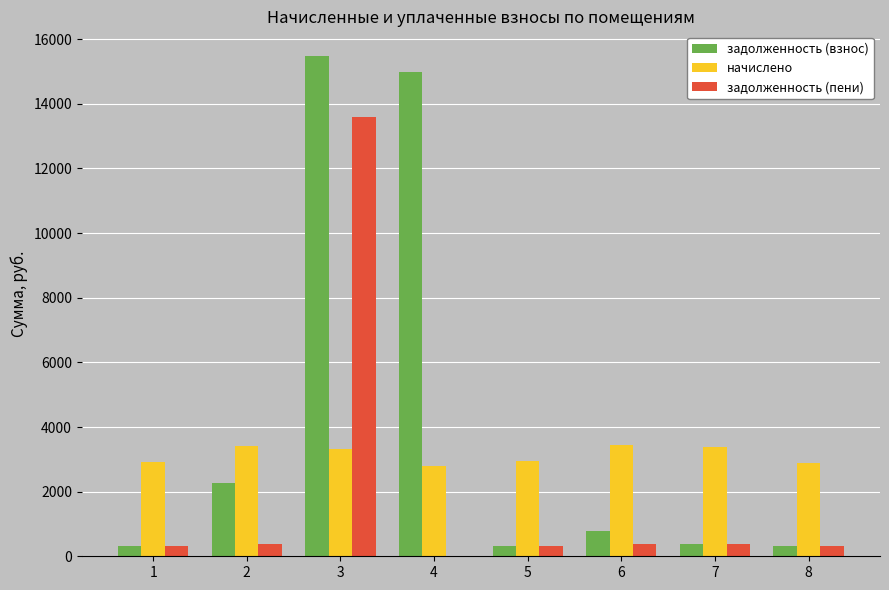

Which category has the highest value across all series?

3